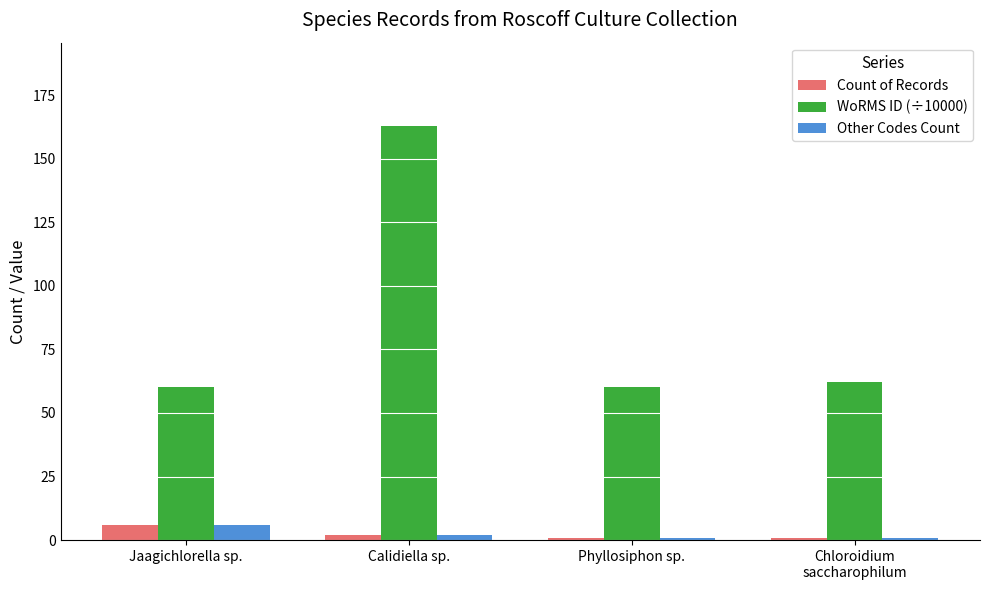

Reading left to right, transcribe all the data shown in this chart.

Count of Records: Jaagichlorella sp.=6	Calidiella sp.=2	Phyllosiphon sp.=1	Chloroidium
saccharophilum=1
WoRMS ID (÷10000): Jaagichlorella sp.=60	Calidiella sp.=163	Phyllosiphon sp.=60	Chloroidium
saccharophilum=62
Other Codes Count: Jaagichlorella sp.=6	Calidiella sp.=2	Phyllosiphon sp.=1	Chloroidium
saccharophilum=1